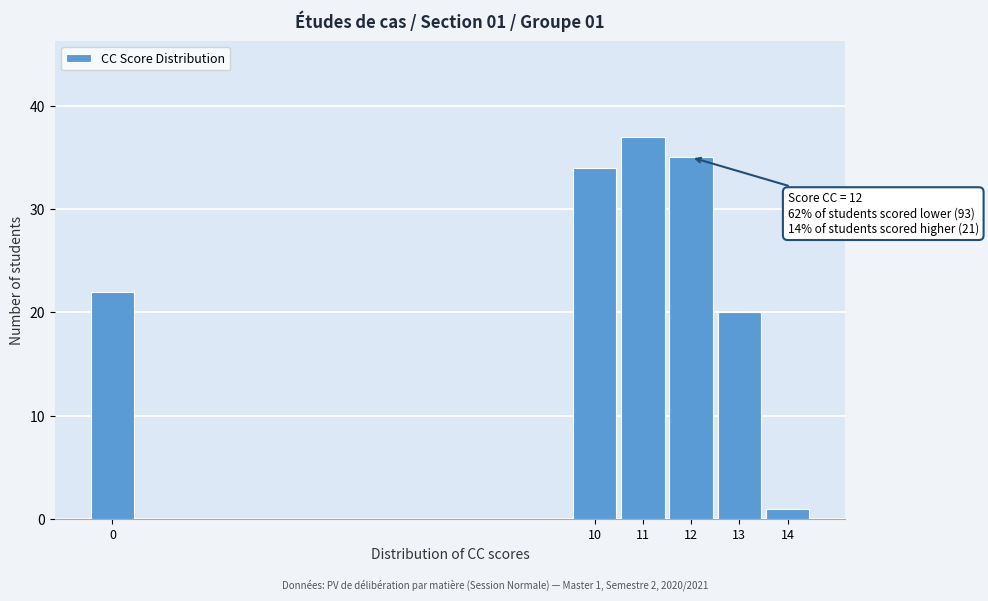

Reading right to left, transcribe all the data shown in this chart.

1	20	35	37	34	22